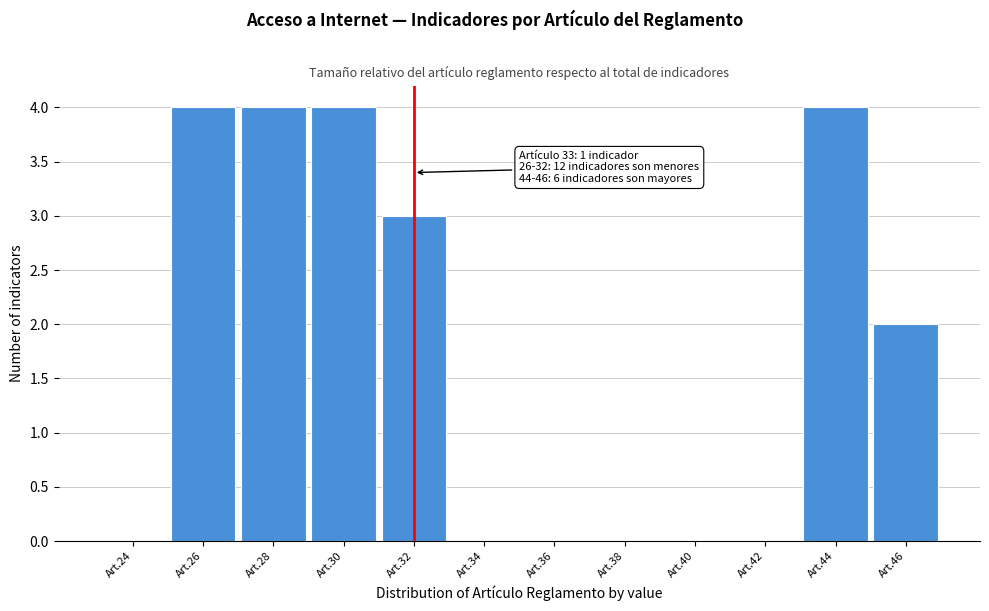

Reading left to right, list all the values displayed in this chart.

Art.24=0	Art.26=4	Art.28=4	Art.30=4	Art.32=3	Art.34=0	Art.36=0	Art.38=0	Art.40=0	Art.42=0	Art.44=4	Art.46=2